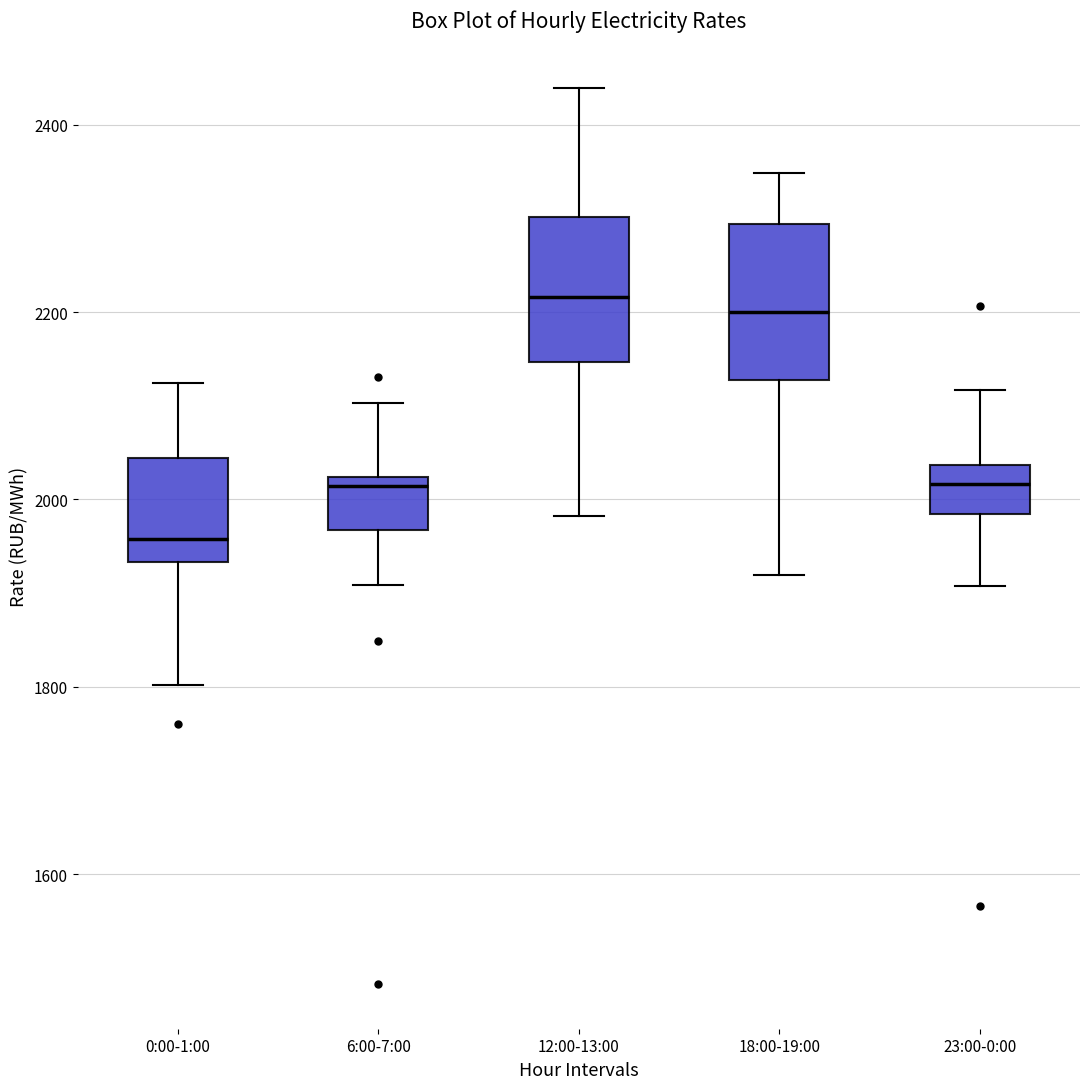

Reading left to right, read every box against the y-axis: the position of its median line, the range the box covers, and the ends of its whiskers. The values are not printed on the chart, so give them approximately, as read against the axis.

0:00-1:00: median 1960, box 1940 to 2040, whiskers 1800 to 2120
6:00-7:00: median 2020 (just below the box's upper edge), box 1960 to 2020, whiskers 1900 to 2100
12:00-13:00: median 2220, box 2140 to 2300, whiskers 1980 to 2440
18:00-19:00: median 2200, box 2120 to 2300, whiskers 1920 to 2340
23:00-0:00: median 2020, box 1980 to 2040, whiskers 1900 to 2120